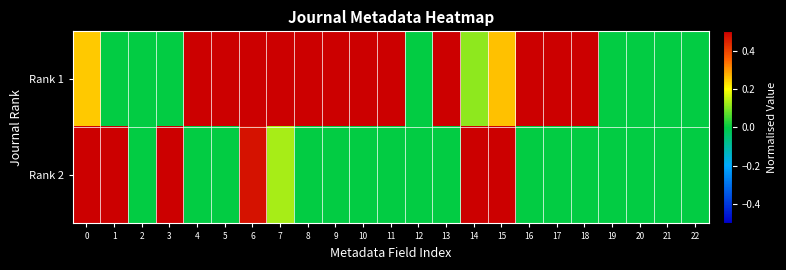

Rank the series by their maximum value, from lowest to highest.

Rank 1, Rank 2